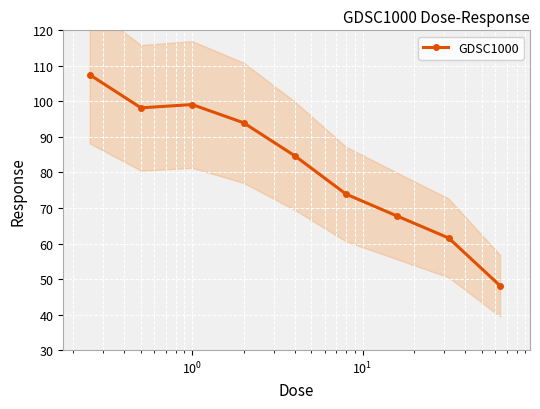

What is the difference between the maximum and minimum values?

59.4